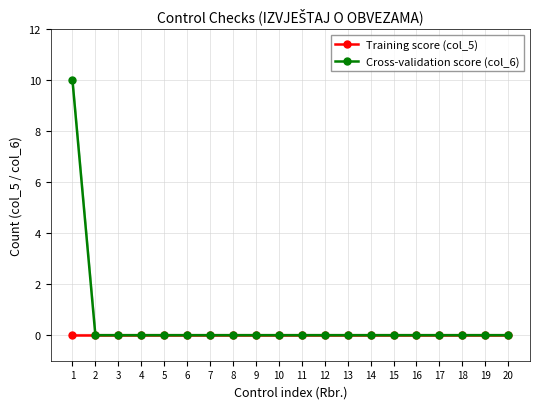

True or false: Cross-validation score (col_6) has a value of 0 at 11.

True